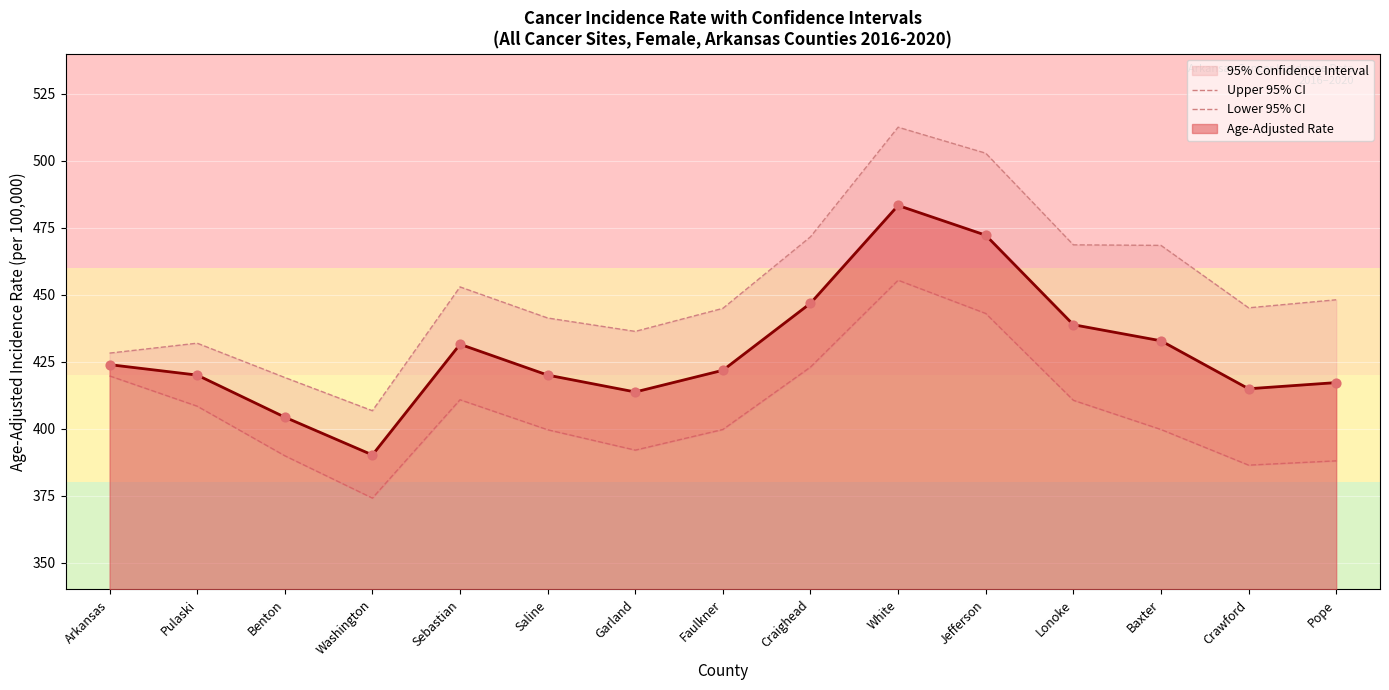

At how many categories does at least one series exceed 456?

5